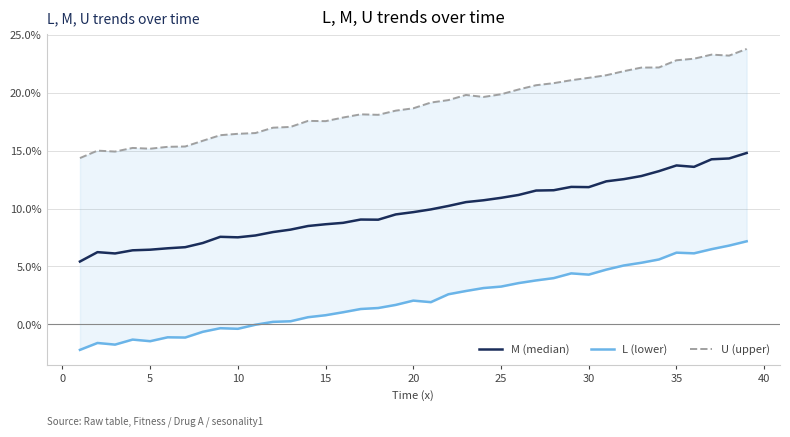

Is the value of U (upper) at 26 greater than the value of M (median) at 37?

Yes